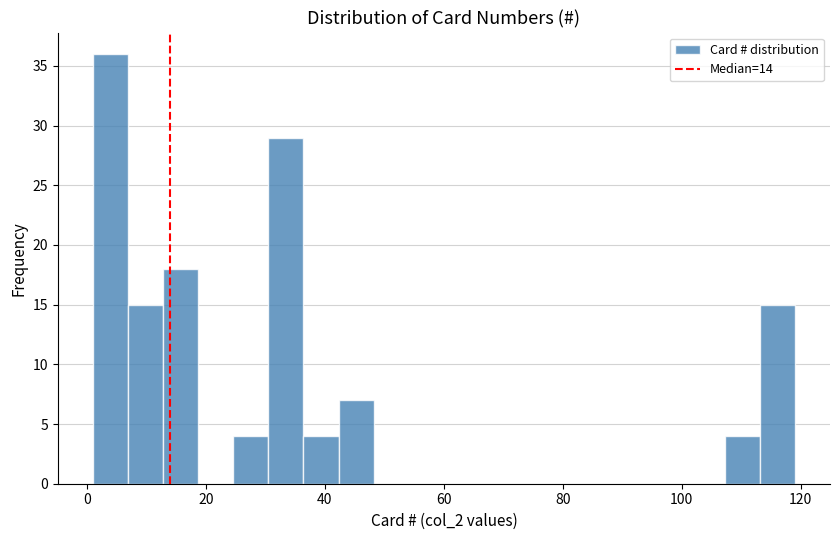

Read against the x-axis, roughly where is the centre of the tallest bar?

4